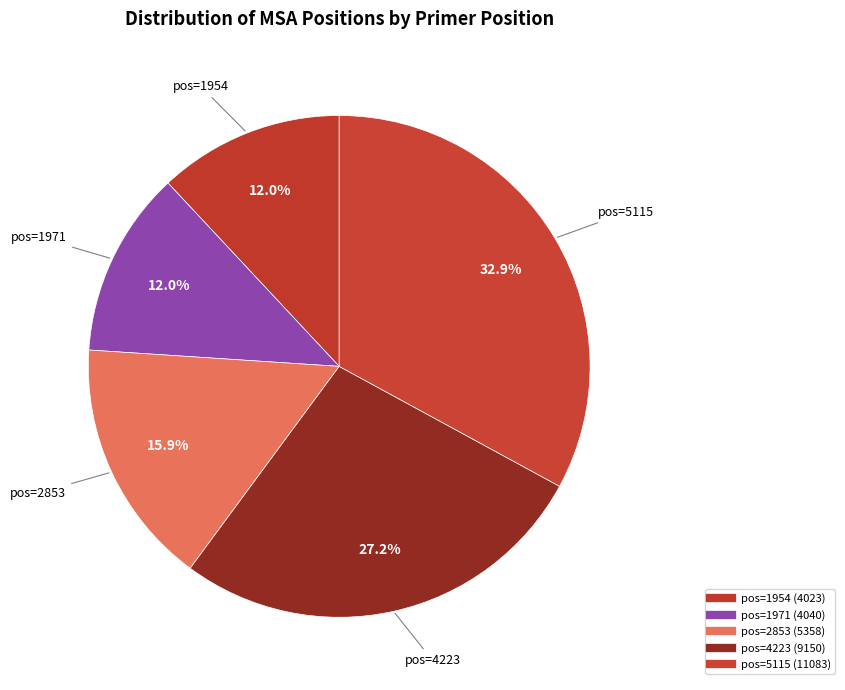

How many segments does this pie chart have?

5